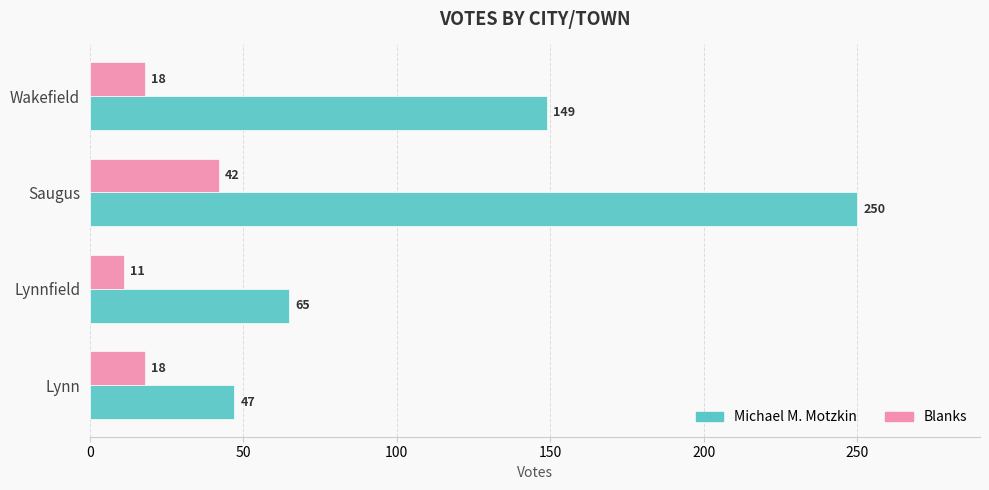

What are all the series names shown in the legend?

Michael M. Motzkin, Blanks